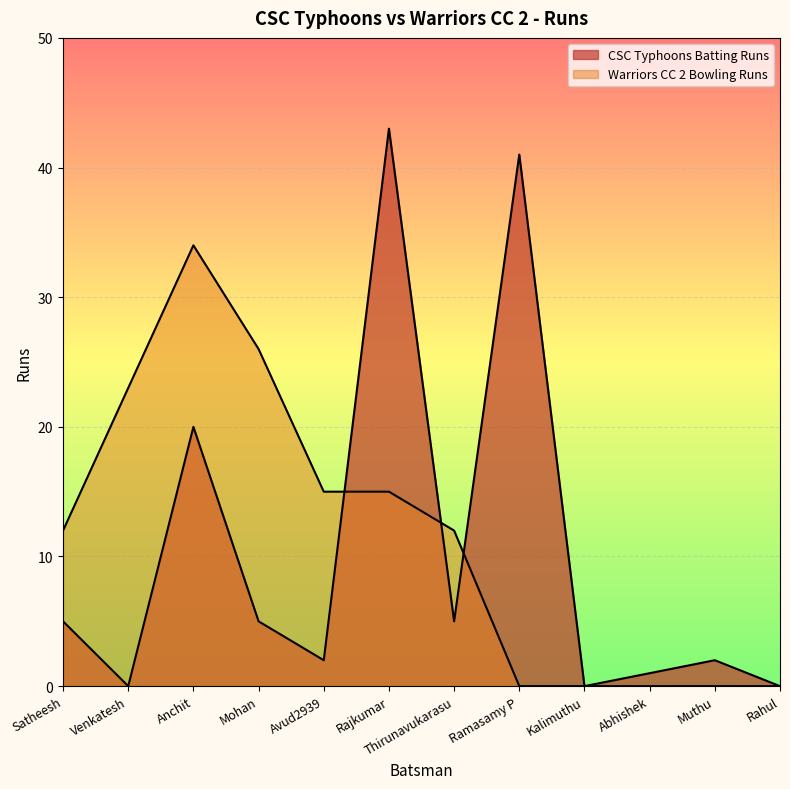

The Warriors CC 2 Bowling Runs series shows 15 at Avud2939. True or false?

True